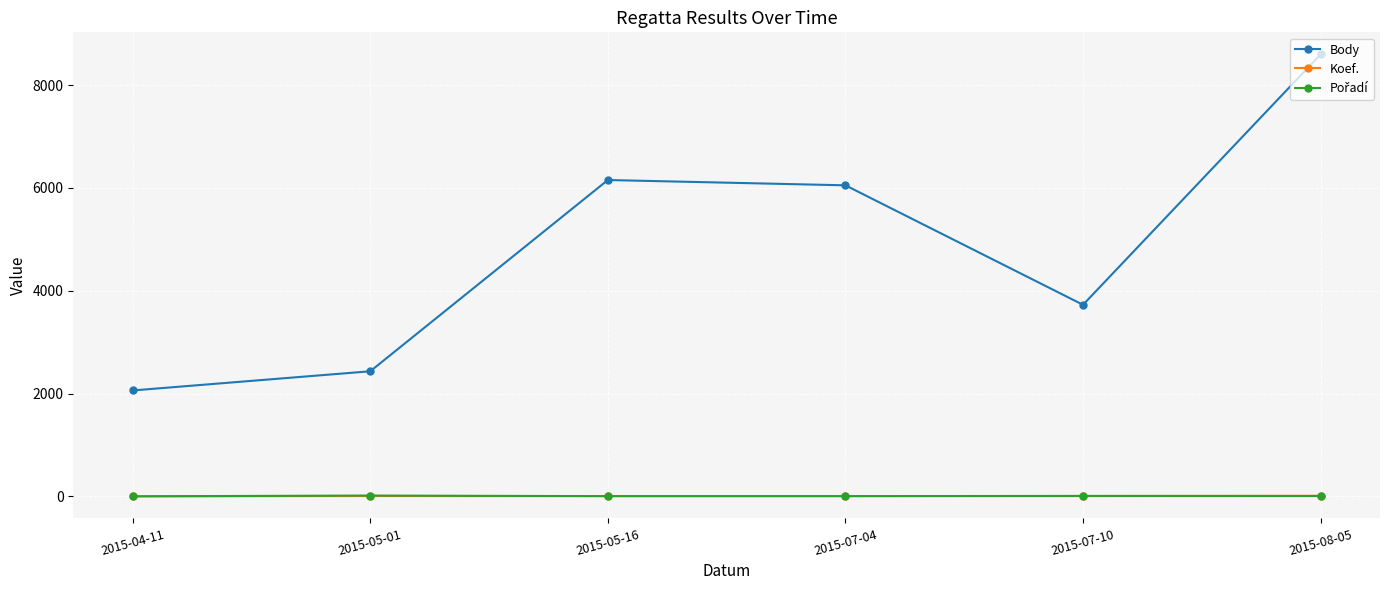

Where is the first local maximum for Body?

2015-05-16